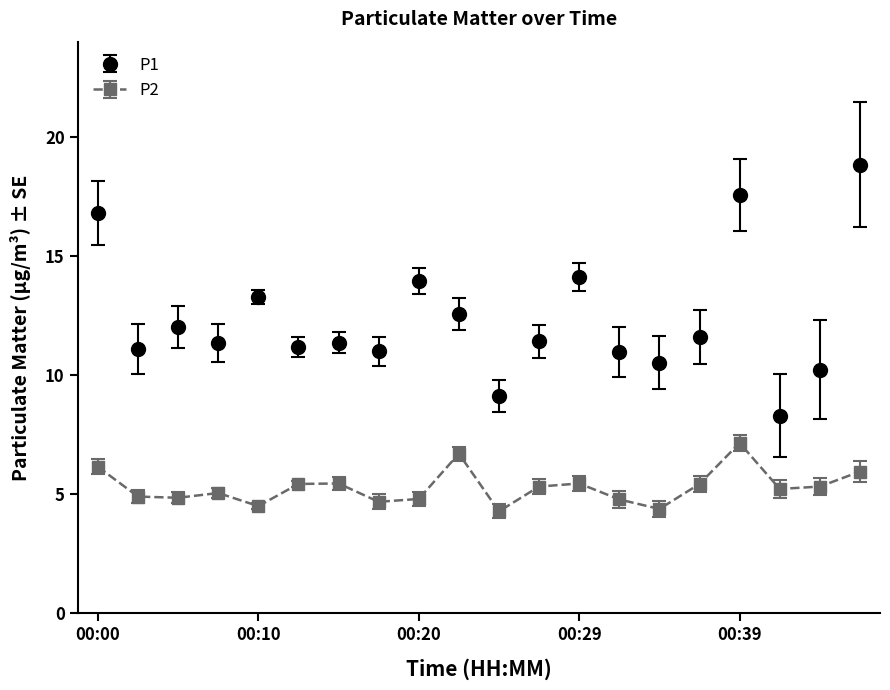

Which series has the largest range (max minus min)?

P1